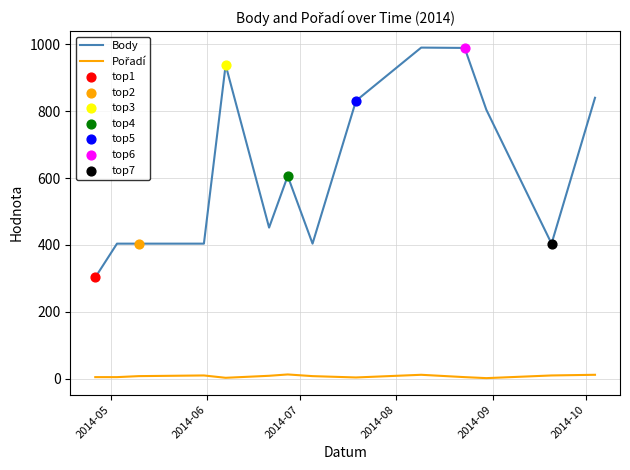

Which series has the largest range (max minus min)?

Body